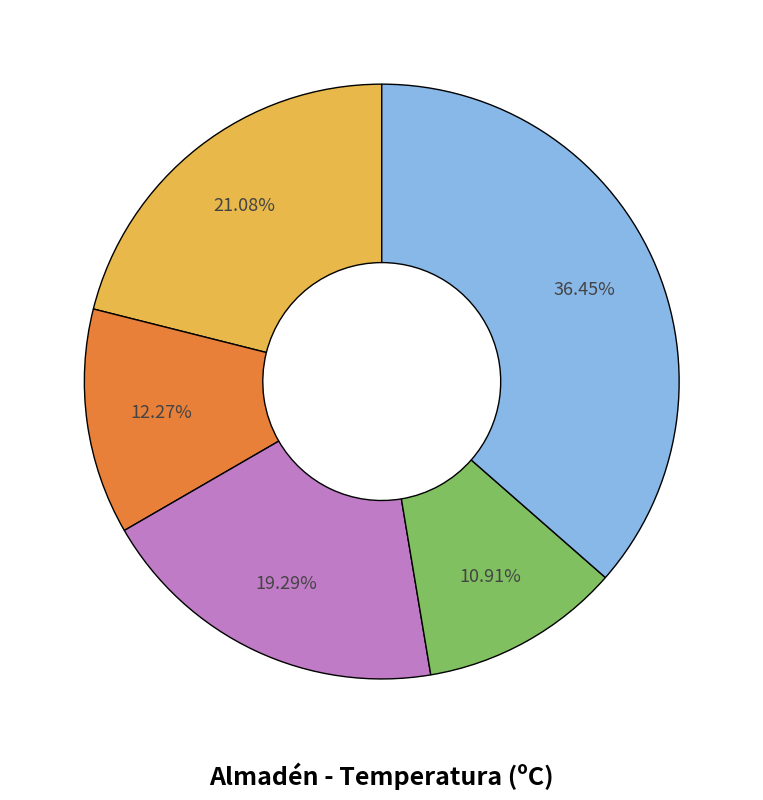

Is there any slice that represents more than half of the pie?

No